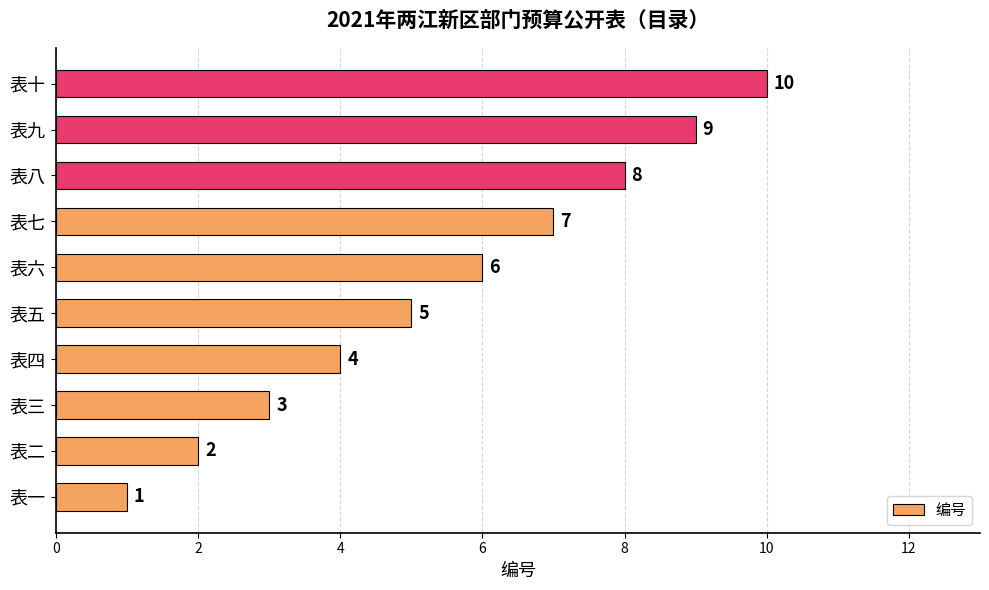

At which label is the value closest to 5?

表五